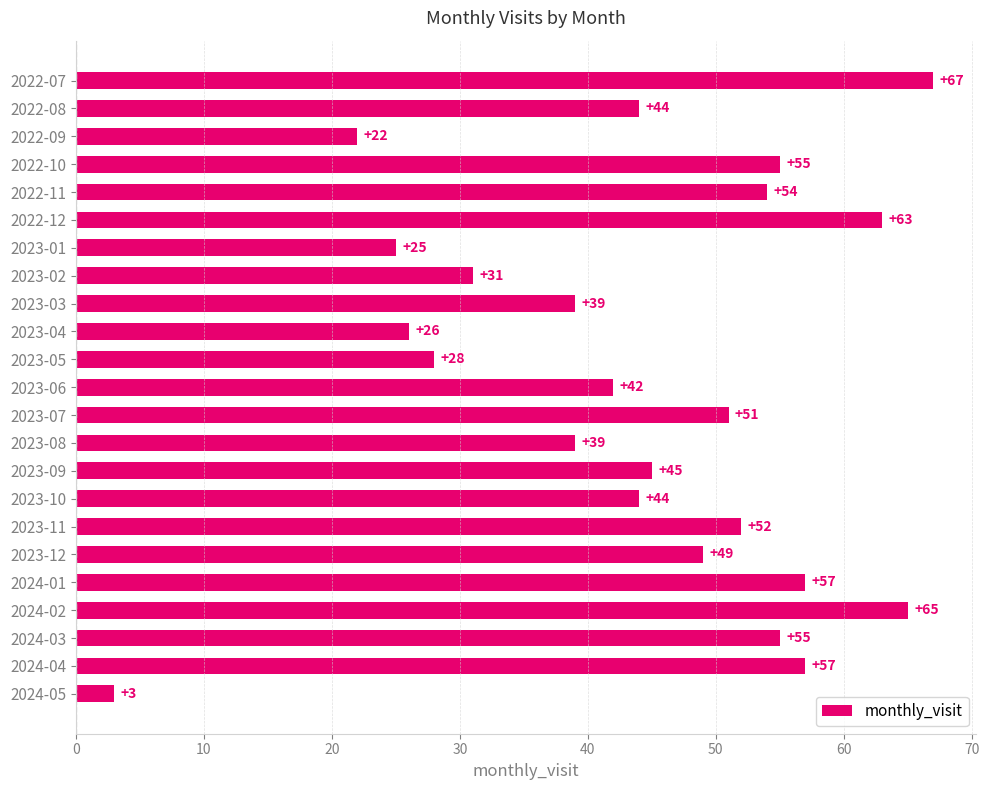

At which label is the value closest to 35?

2023-02